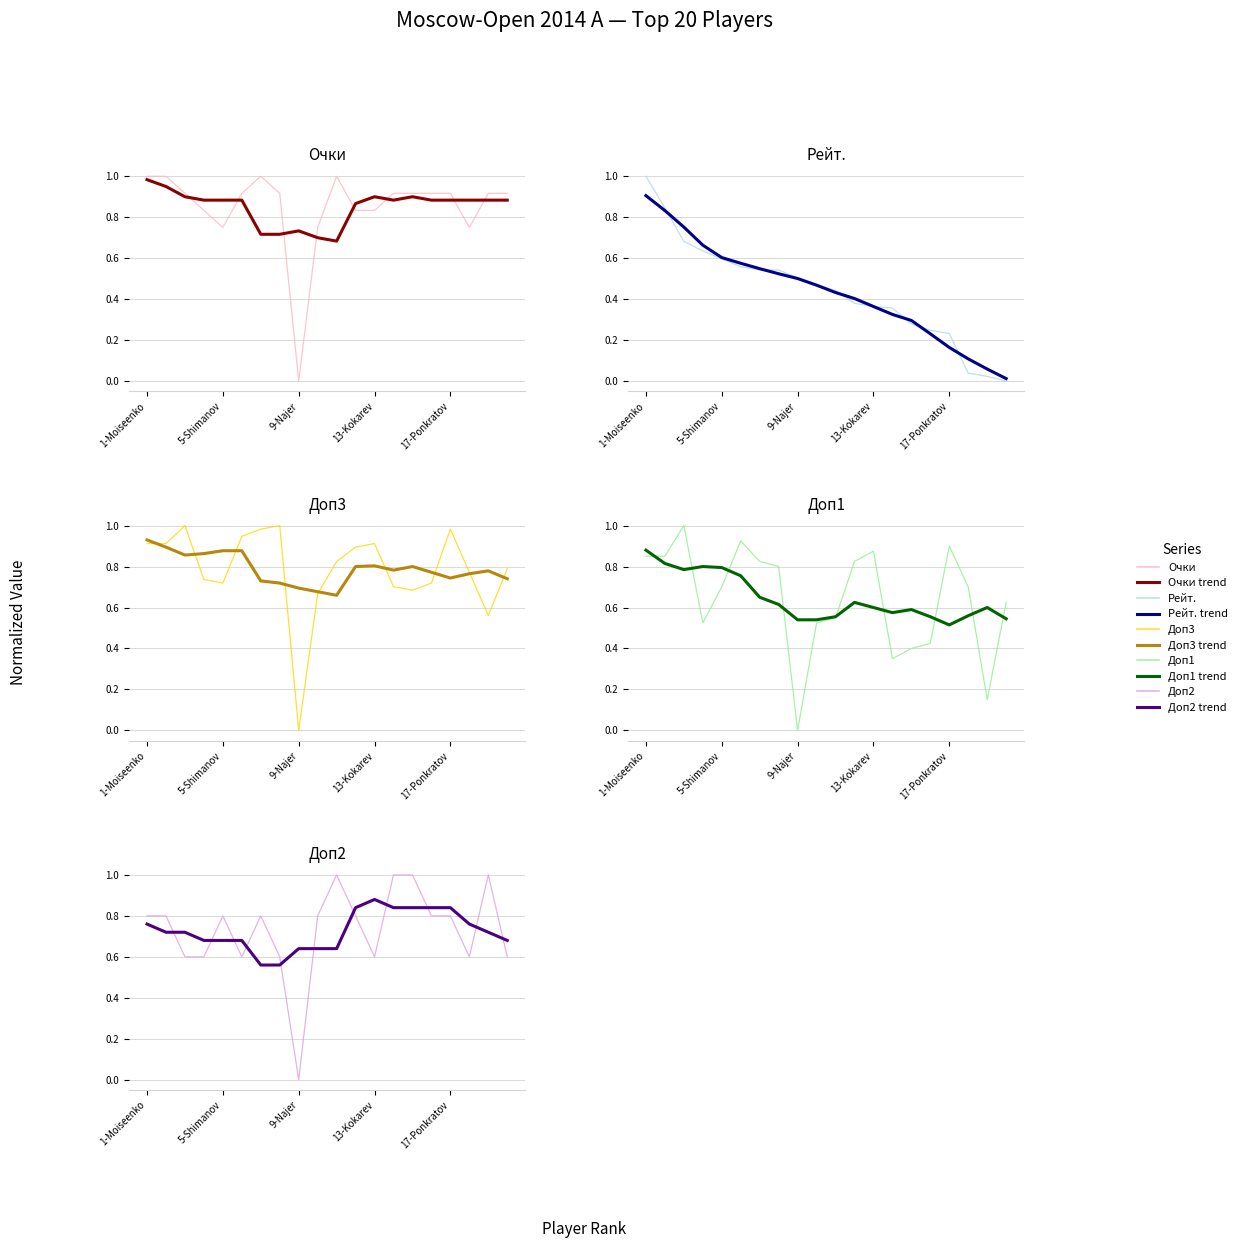

Which series has the largest total across all categories?

Очки